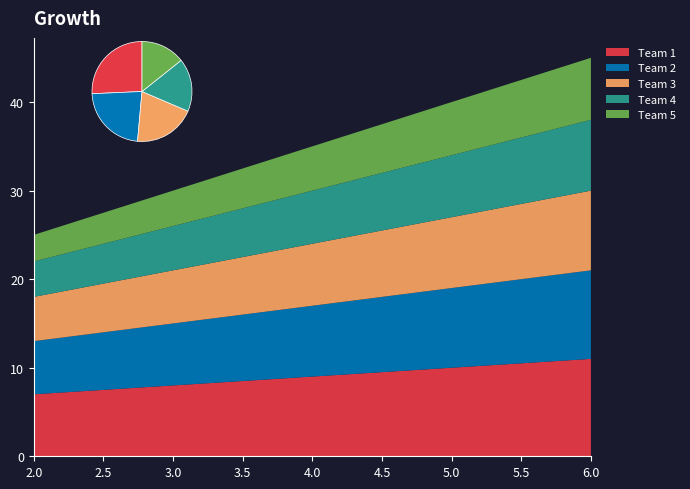

Reading left to right, list all the values displayed in this chart.

Team 1: 7	8	9	10	11
Team 2: 6	7	8	9	10
Team 3: 5	6	7	8	9
Team 4: 4	5	6	7	8
Team 5: 3	4	5	6	7